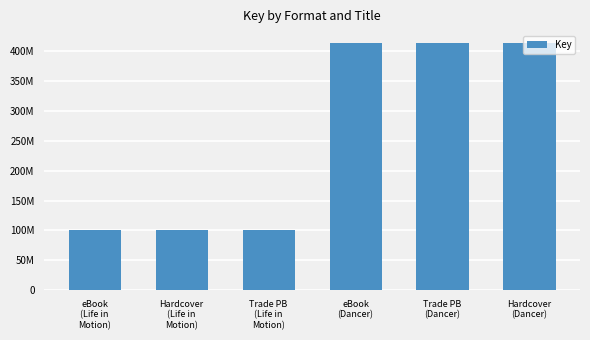

What is the change in value from Hardcover
(Life in
Motion) to Trade PB
(Dancer)?

+312621870